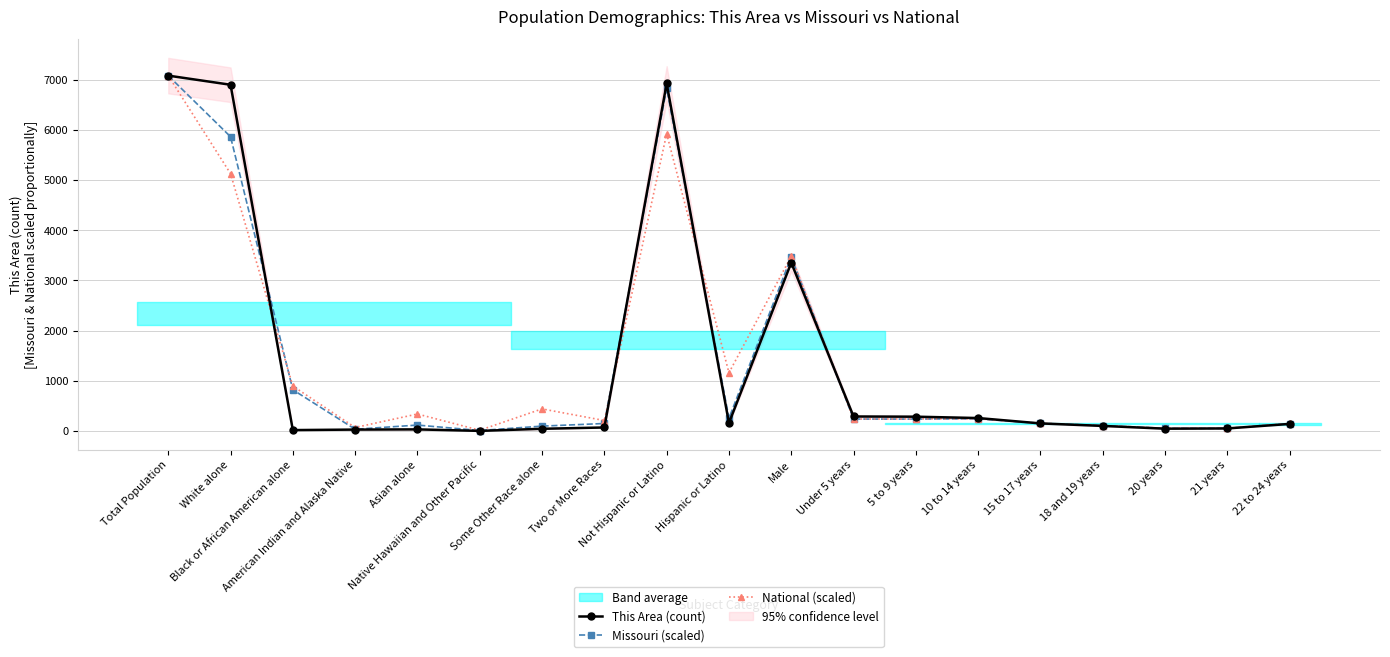

What is the minimum value for National (scaled)?

12.4